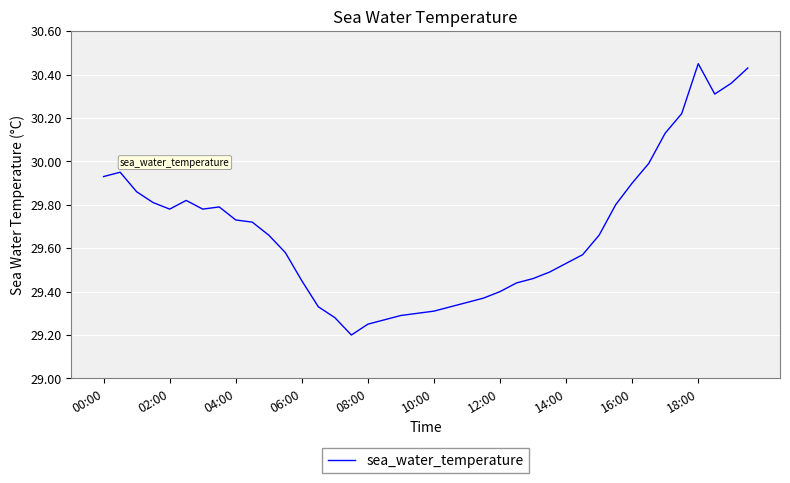

Is this an area chart (filled region under the line)?

No